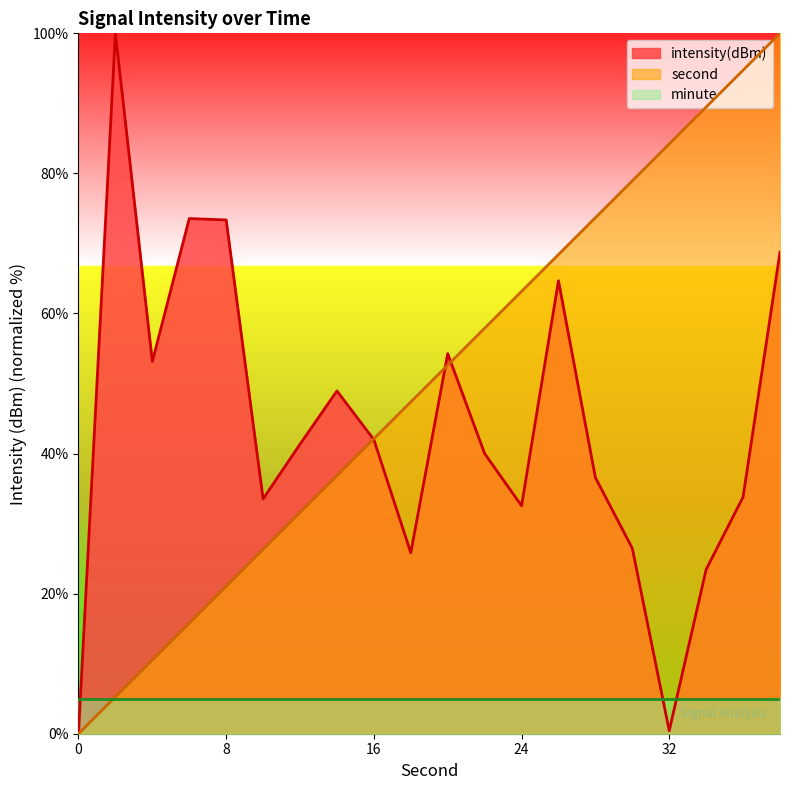

The intensity(dBm) series shows 100.0 at 2. True or false?

True